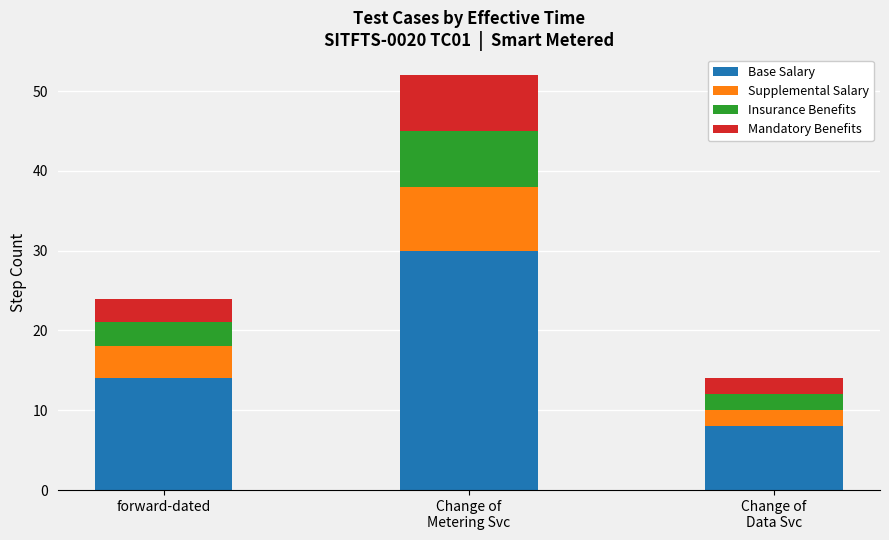

What is the total value across all series at forward-dated?

24